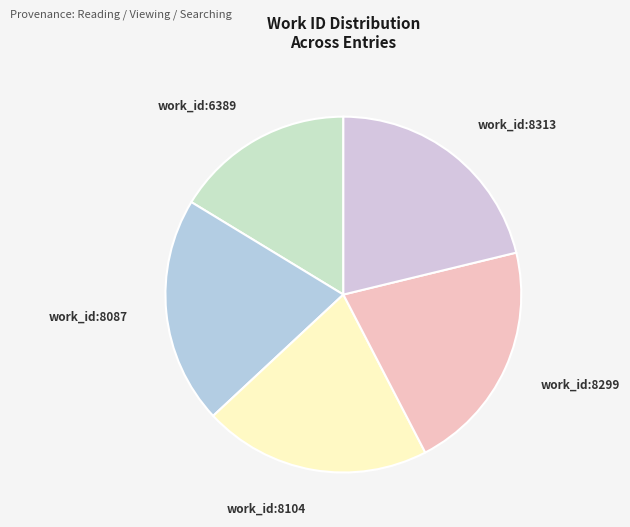

The work_id:8313 slice represents 10% of the pie. True or false?

False